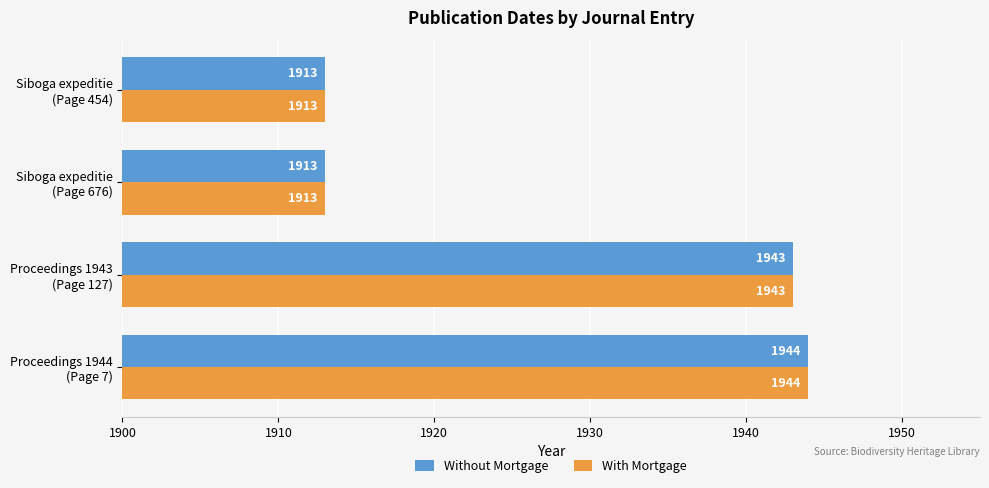

What is the difference between the maximum and minimum values in the Without Mortgage series?

31